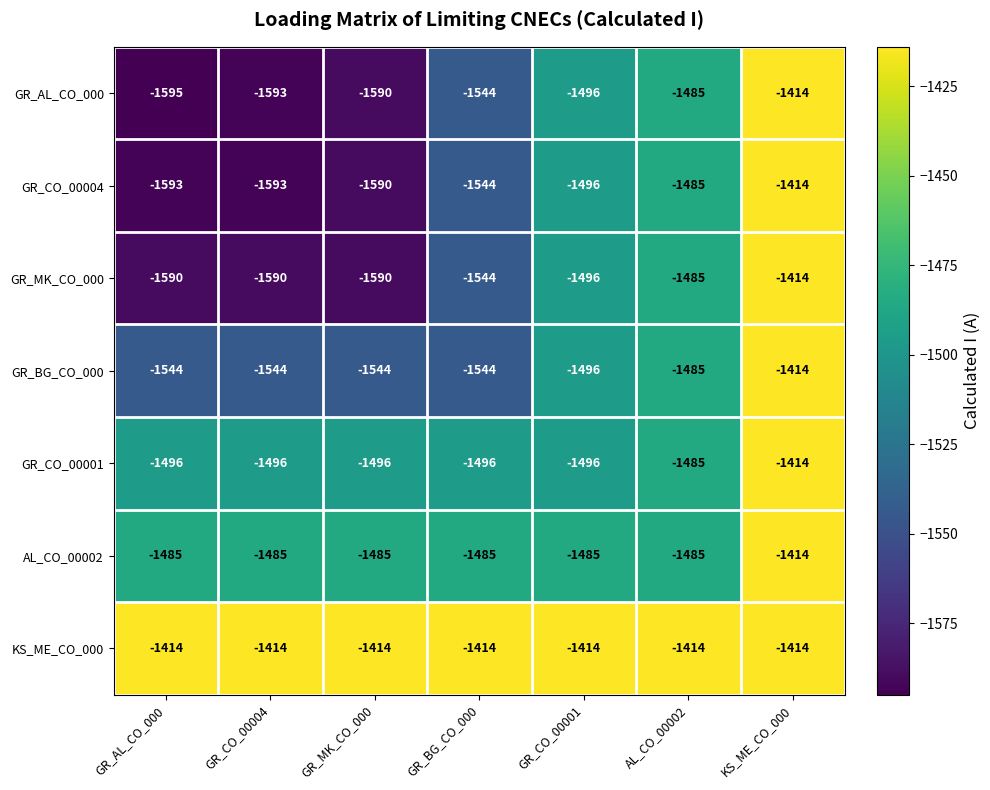

Which series has the largest total across all categories?

KS_ME_CO_000